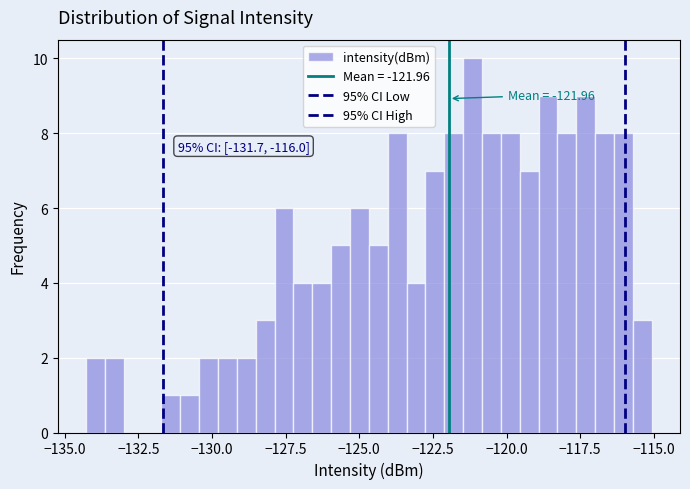

Read against the x-axis, roughly where is the centre of the tallest bar?

-121.0